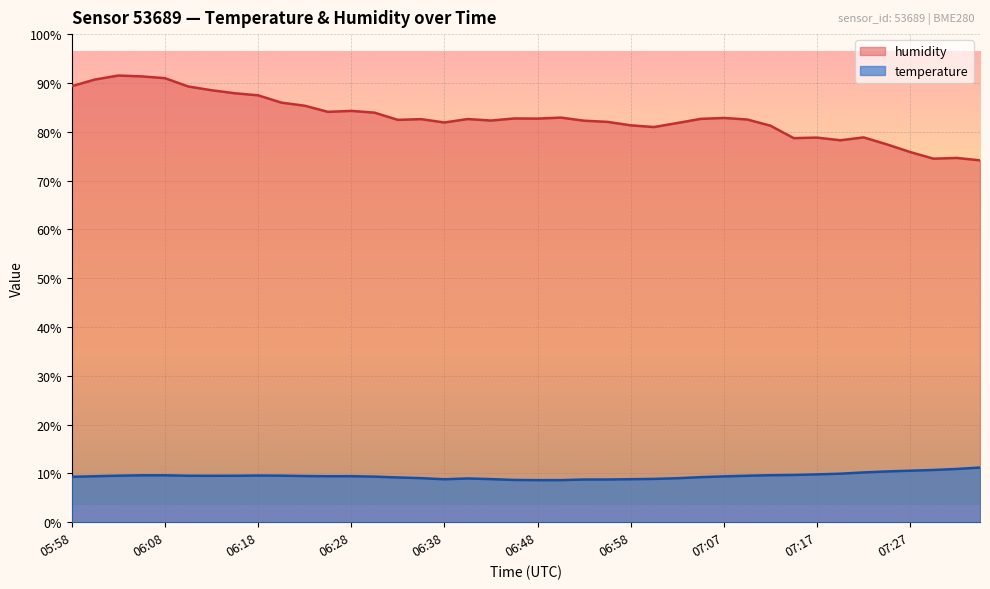

Count the number of categories in the chart.

40